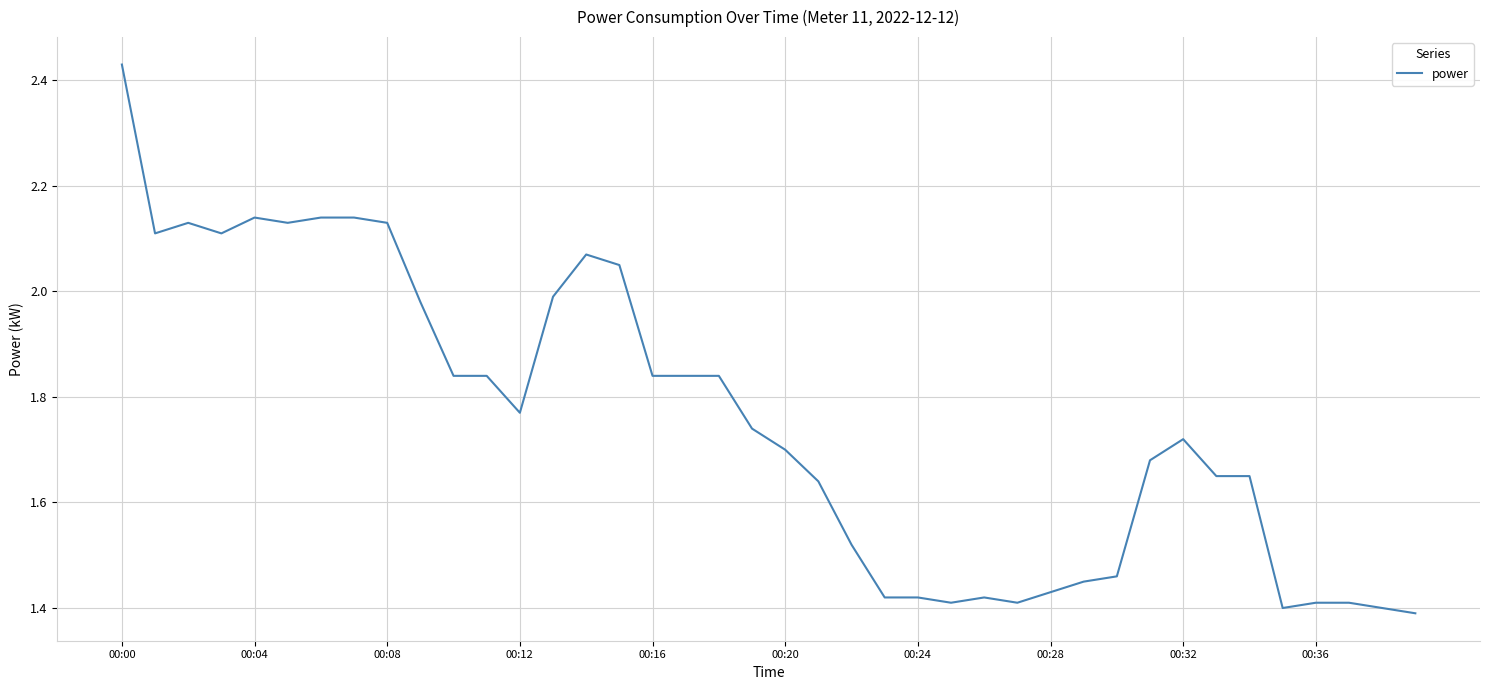

What is the difference between the maximum and minimum values?

1.0